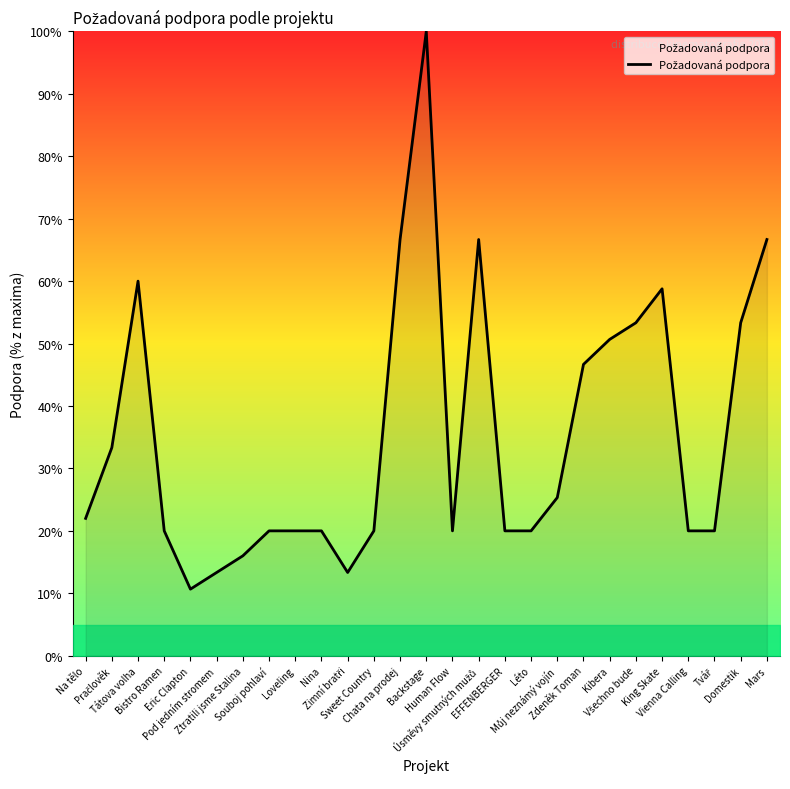

What is the difference between the maximum and minimum values?

89.3